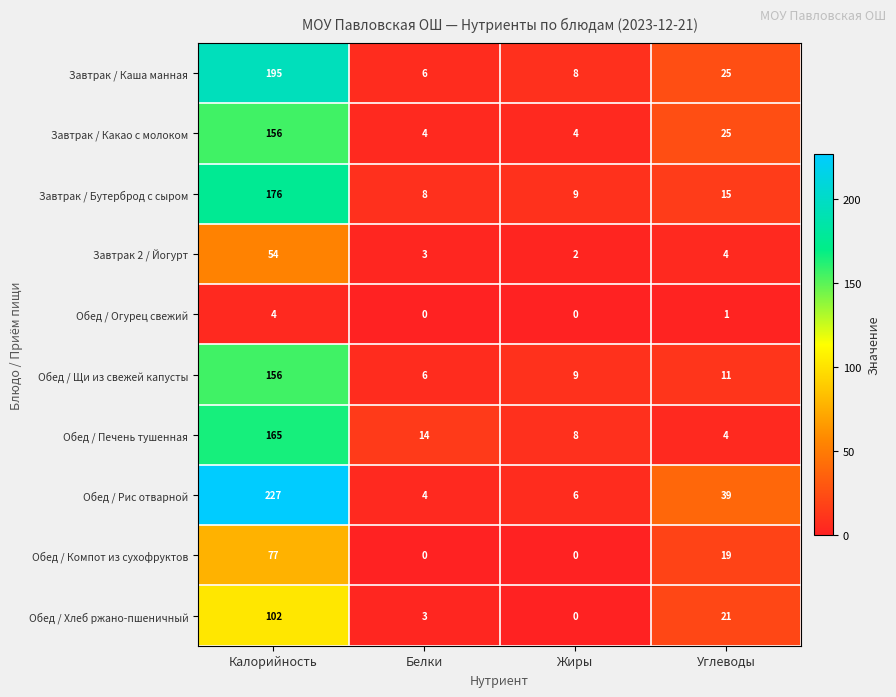

At which label does Обед / Компот из сухофруктов first exceed 19?

Калорийность